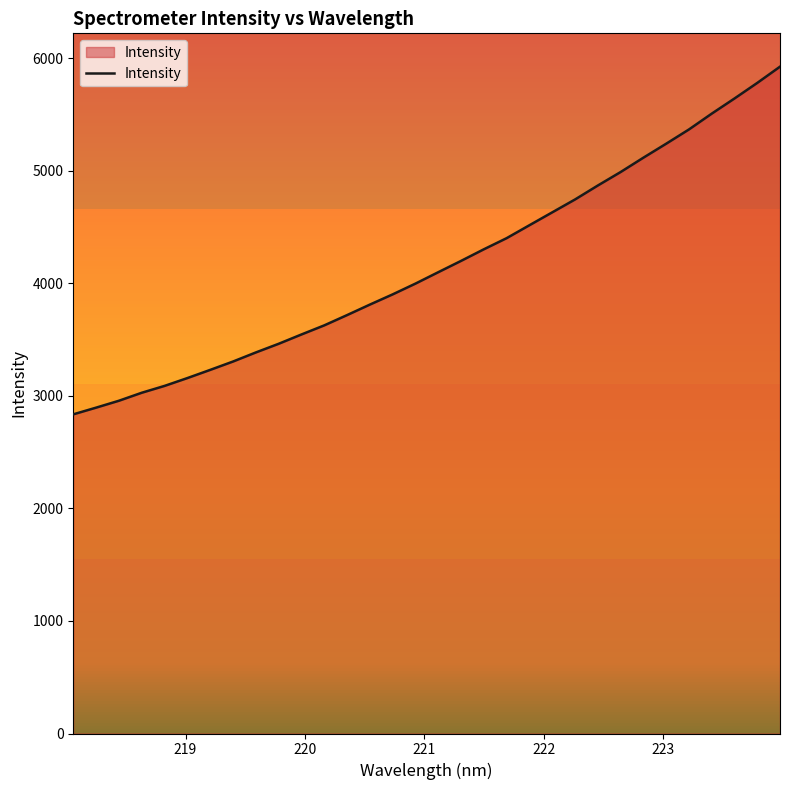

What is the maximum value shown in the chart?

5924.4